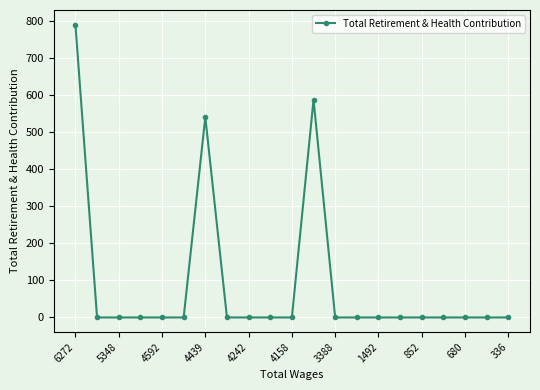

What is the average value?

91